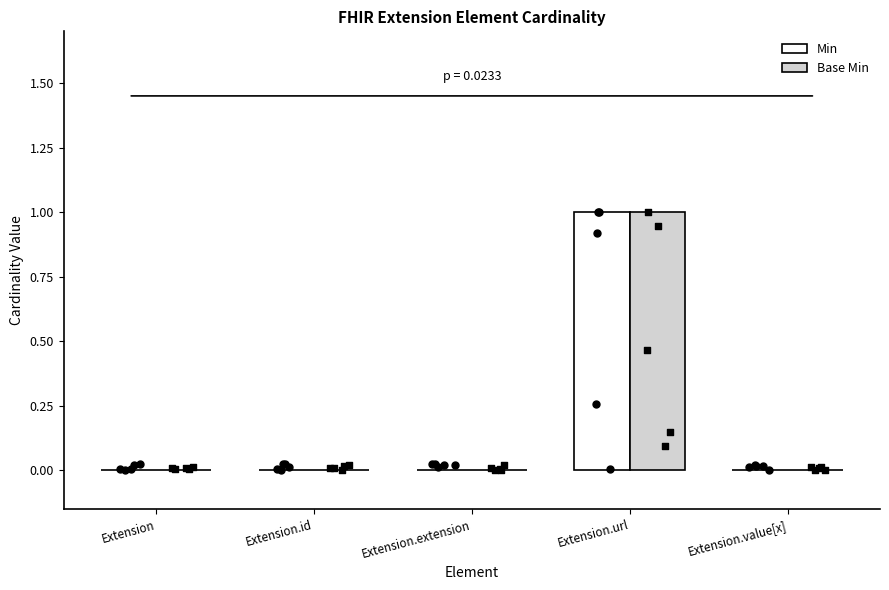

At which category is the sum across all series the highest?

Extension.url